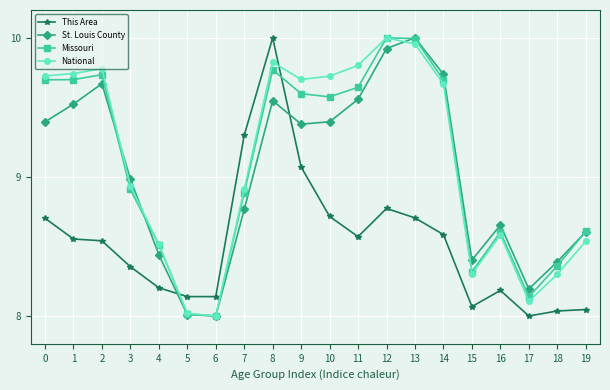

The value of National at 16 is 8.6. True or false?

True